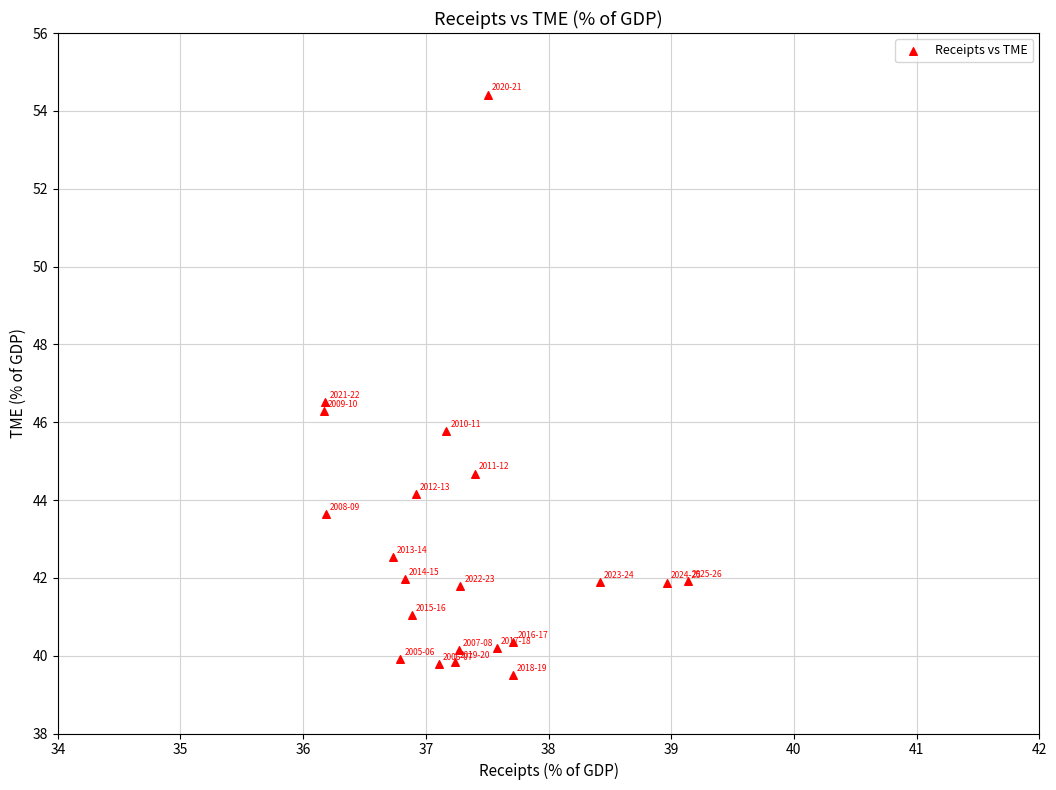

What is the range of Y values (max minus min)?

14.9